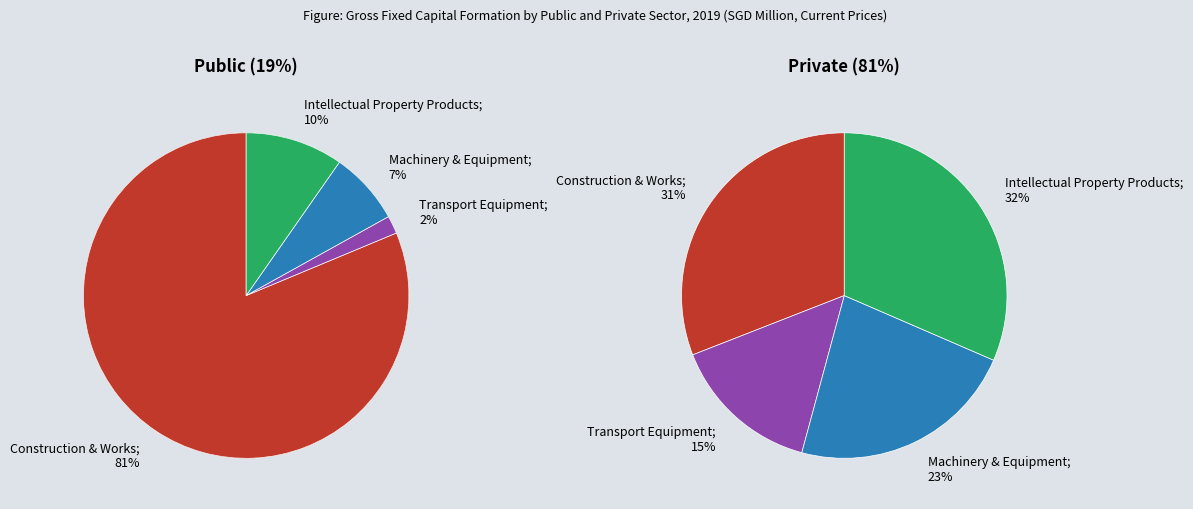

Which category has the biggest portion of the pie?

Construction & Works